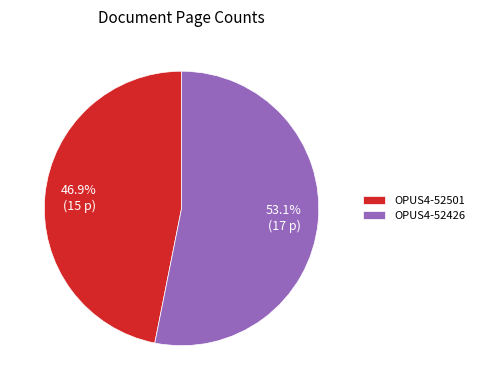

To the nearest percent, what percentage of the pie is OPUS4-52501?

47%